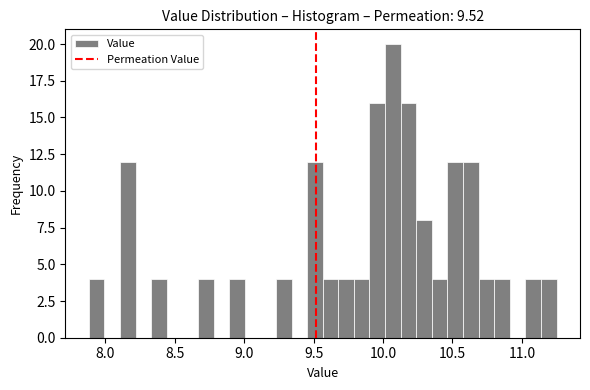

Read against the x-axis, roughly where is the centre of the tallest bar?

10.05